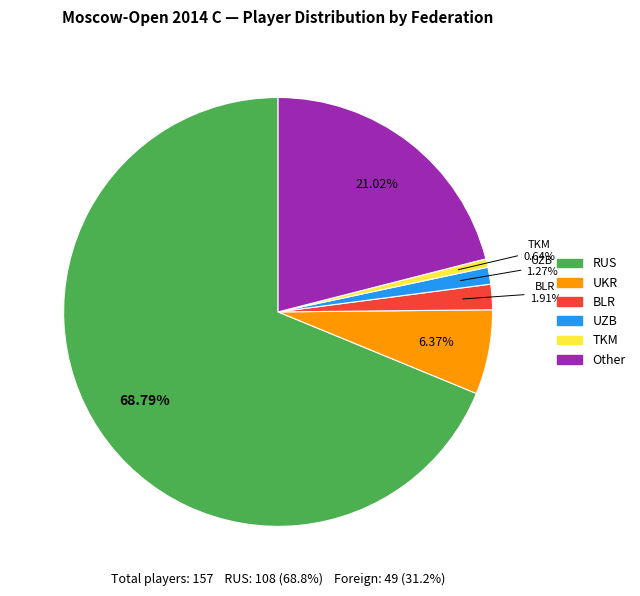

Between TKM and UZB, which is larger?

UZB